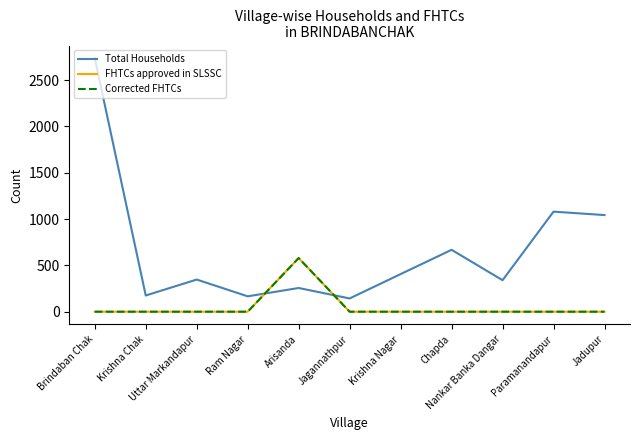

True or false: FHTCs approved in SLSSC and Corrected FHTCs intersect in this chart.

False